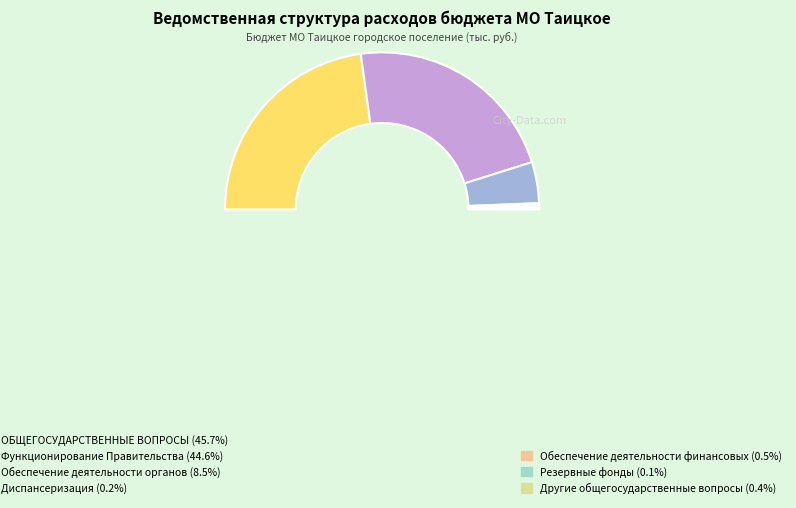

What is the change in value from ОБЩЕГОСУДАРСТВЕННЫЕ ВОПРОСЫ to Другие общегосударственные вопросы?

-15251.5